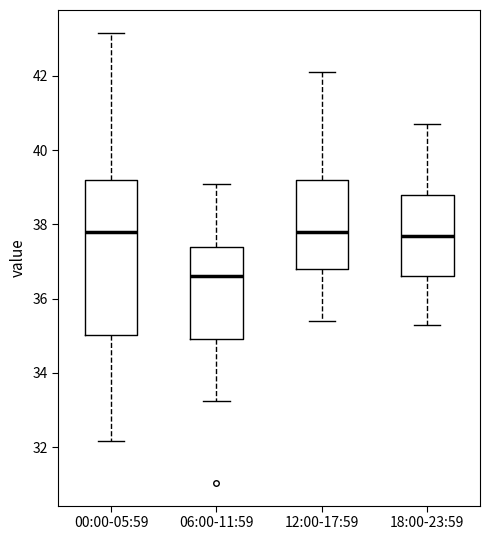

Reading left to right, read every box against the y-axis: the position of its median line, the range the box covers, and the ends of its whiskers. The values are not printed on the chart, so give them approximately, as read against the axis.

00:00-05:59: median 37.8, box 35.0 to 39.2, whiskers 32.2 to 43.2
06:00-11:59: median 36.6, box 35.0 to 37.4, whiskers 33.2 to 39.2
12:00-17:59: median 37.8, box 36.8 to 39.2, whiskers 35.4 to 42.2
18:00-23:59: median 37.8, box 36.6 to 38.8, whiskers 35.4 to 40.8